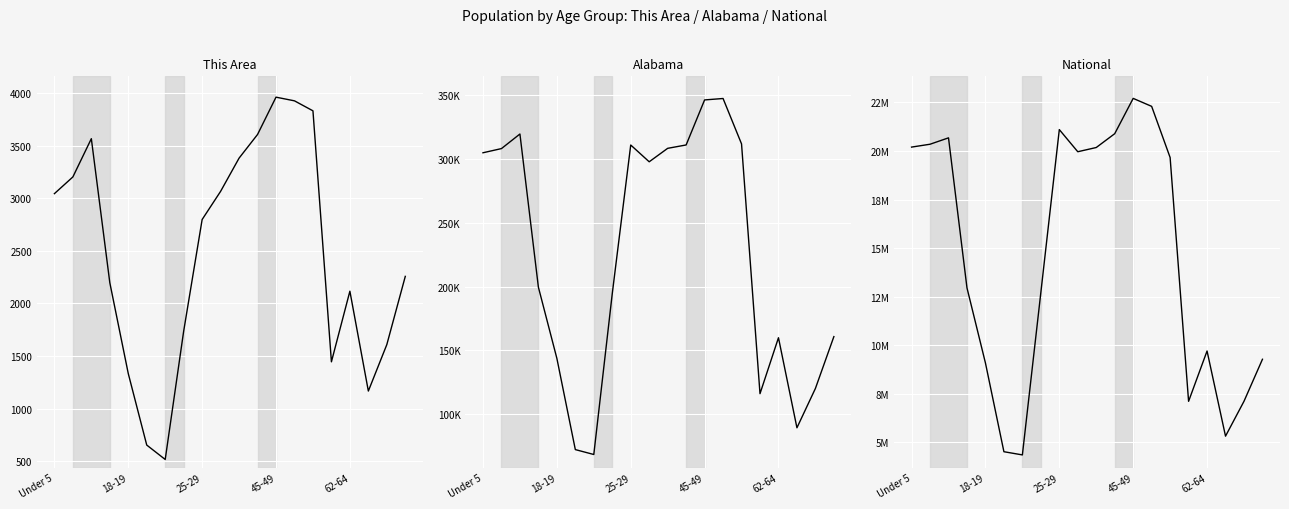

True or false: National and Alabama cross at least once.

False